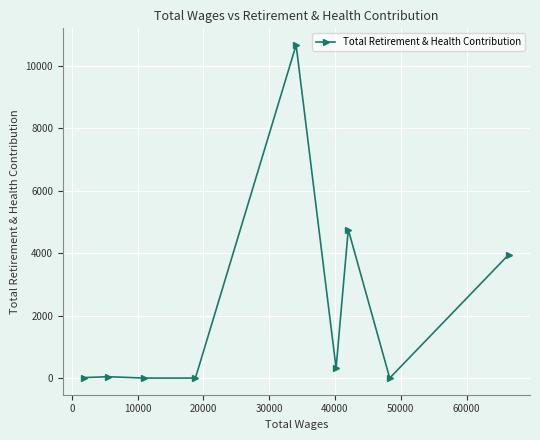

How many points are lower than both their immediate neighbors (excluding endpoints)?

2